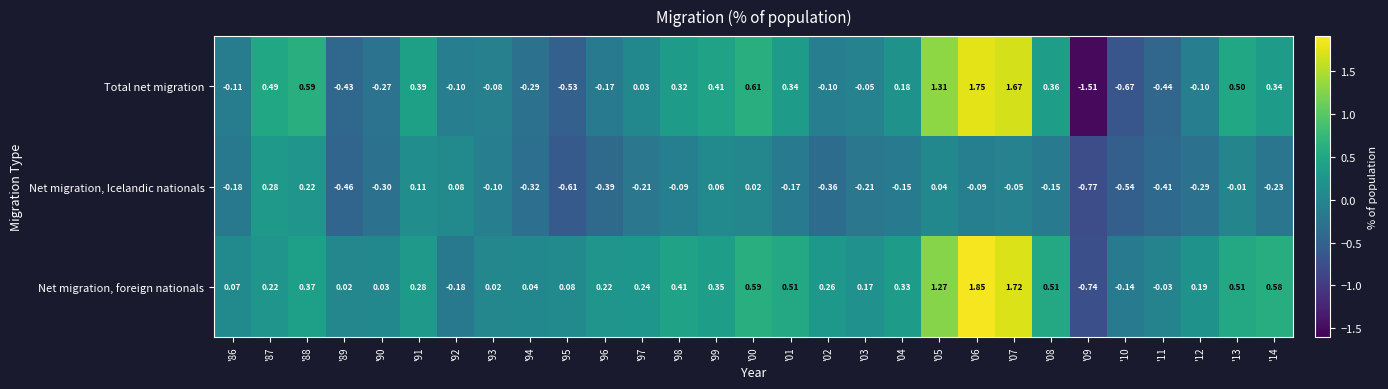

At how many categories does at least one series exceed 0?

26